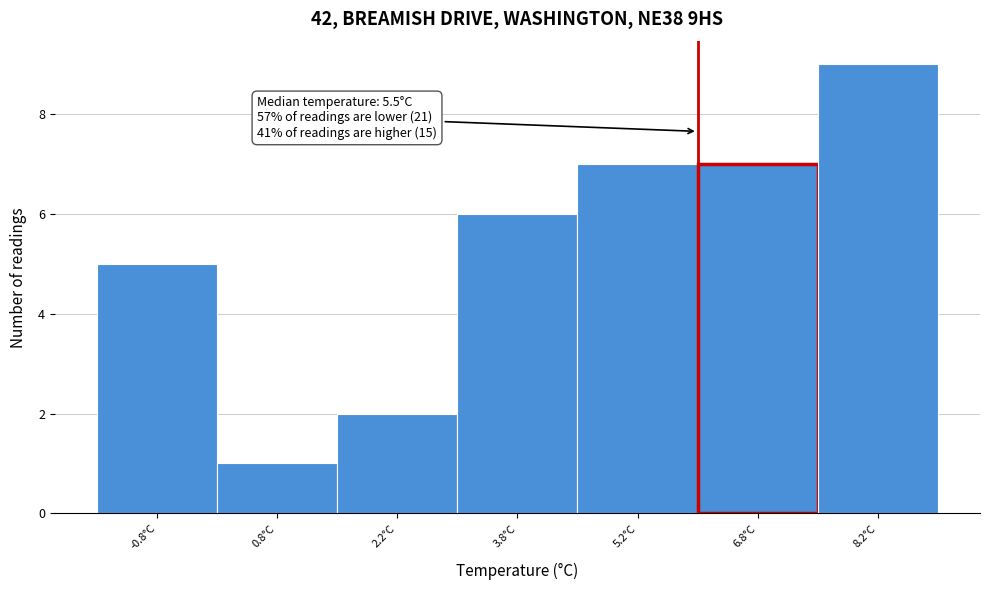

Which range on the x-axis has the tallest bar?

7.5 to 9.0